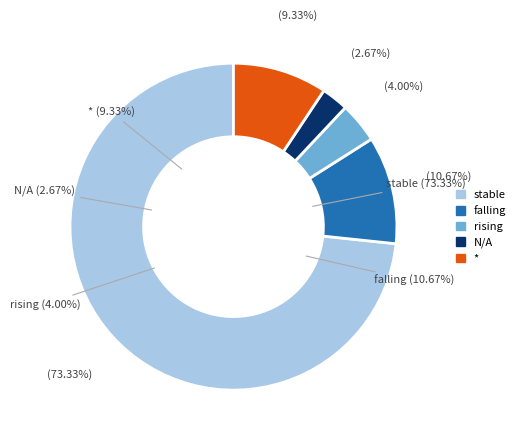

To the nearest percent, what is the difference between the largest and smallest slice percentages?

71%